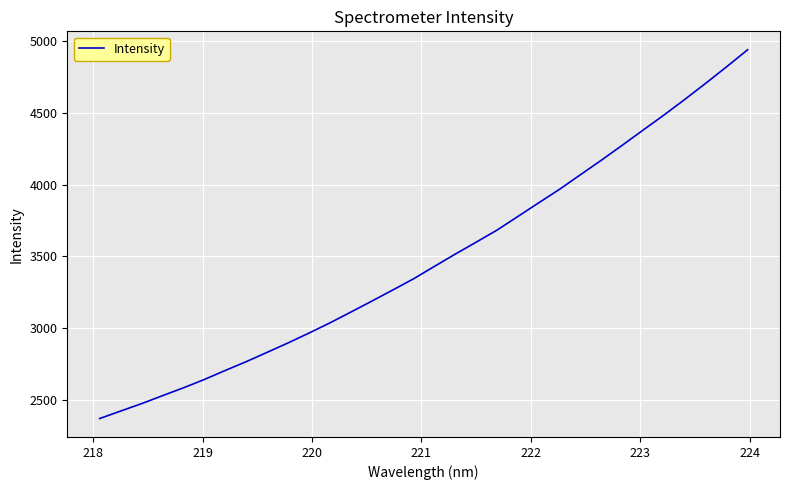

What is the greatest value displayed?

4938.5